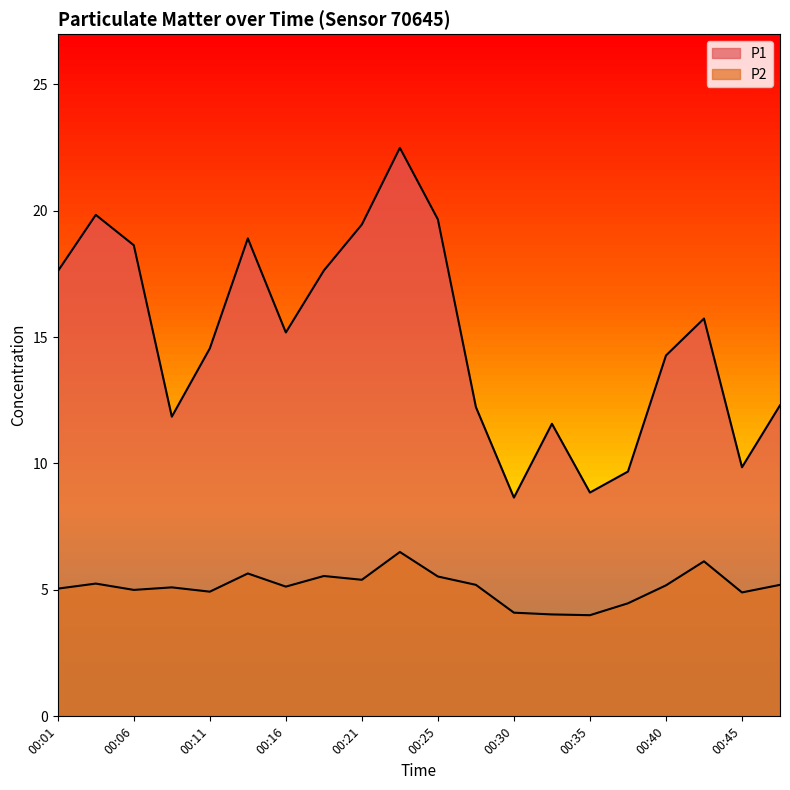

How many lines are shown in the chart?

2